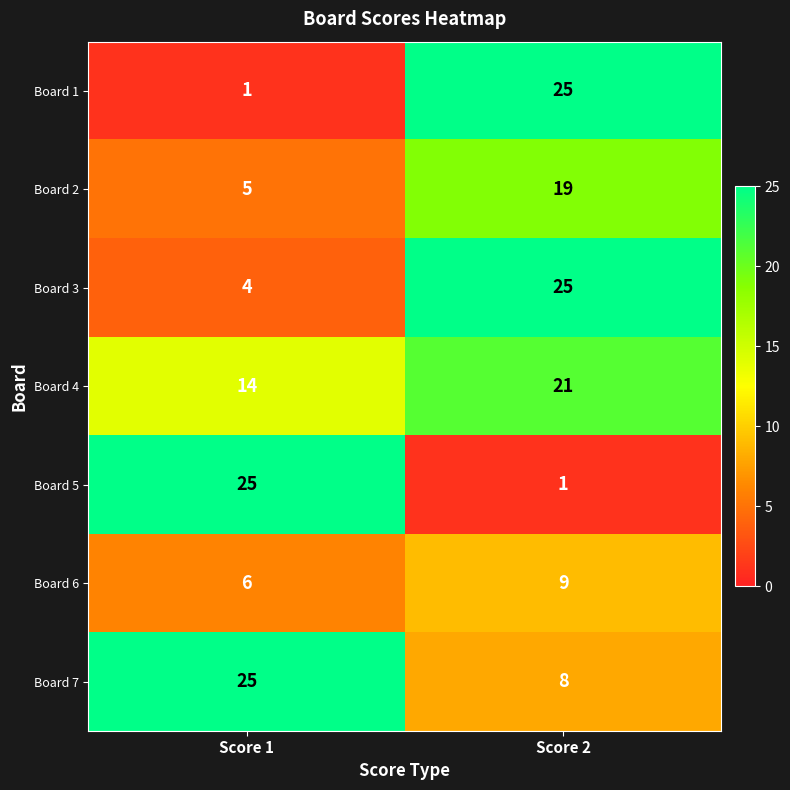

What is the spread (max minus min) of values at Score 1?

24